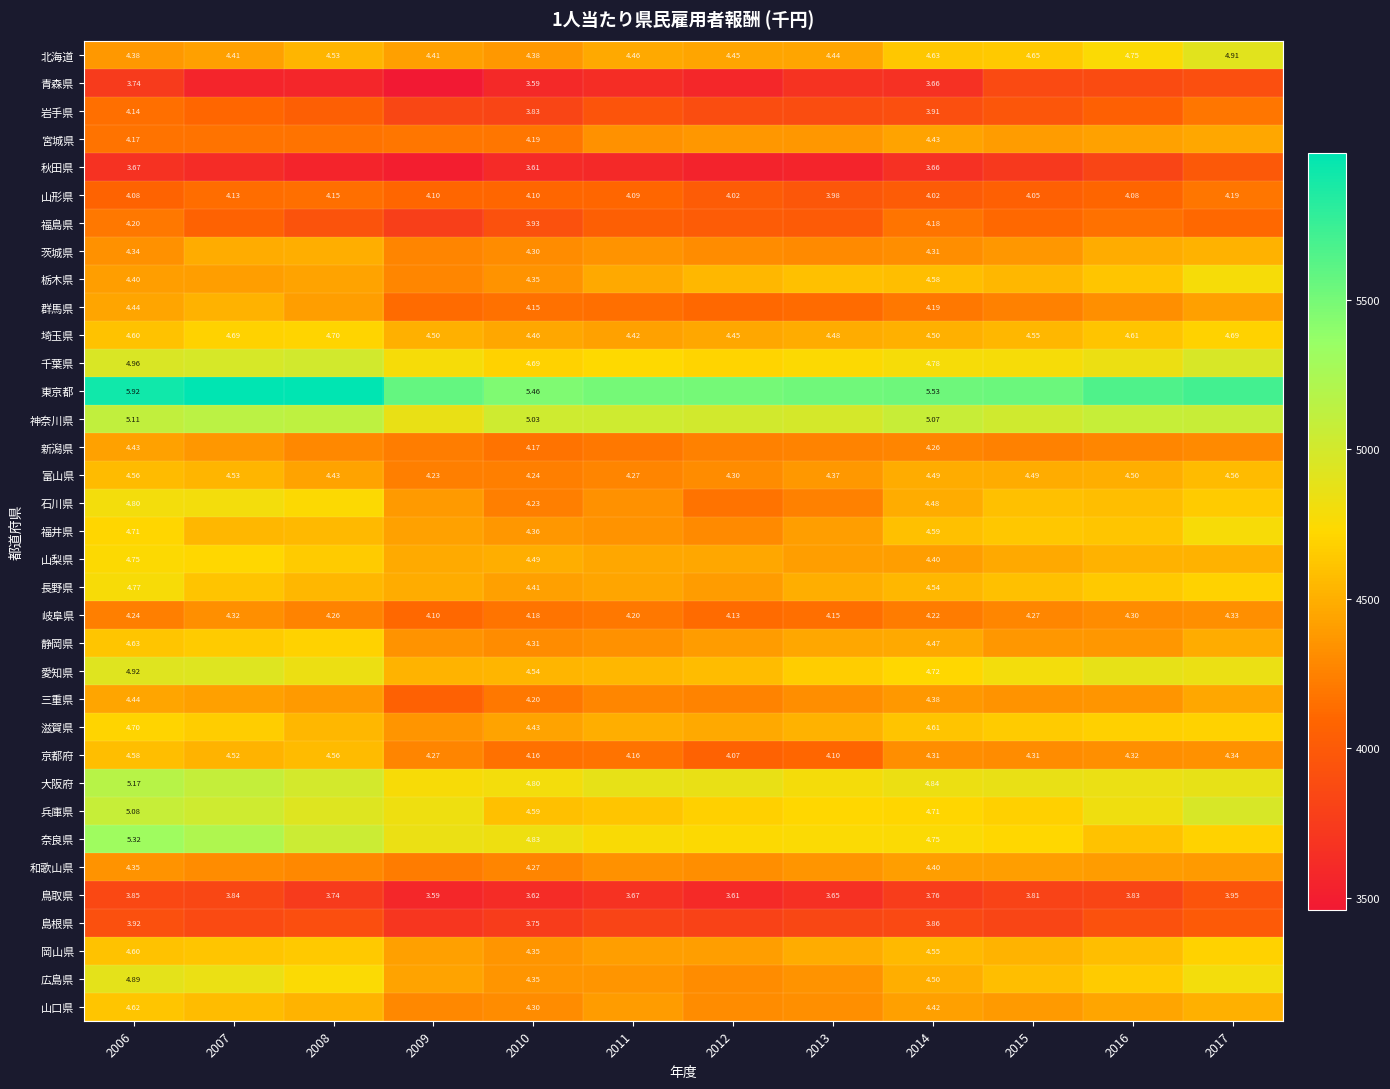

At how many categories does at least one series exceed 5598?

5